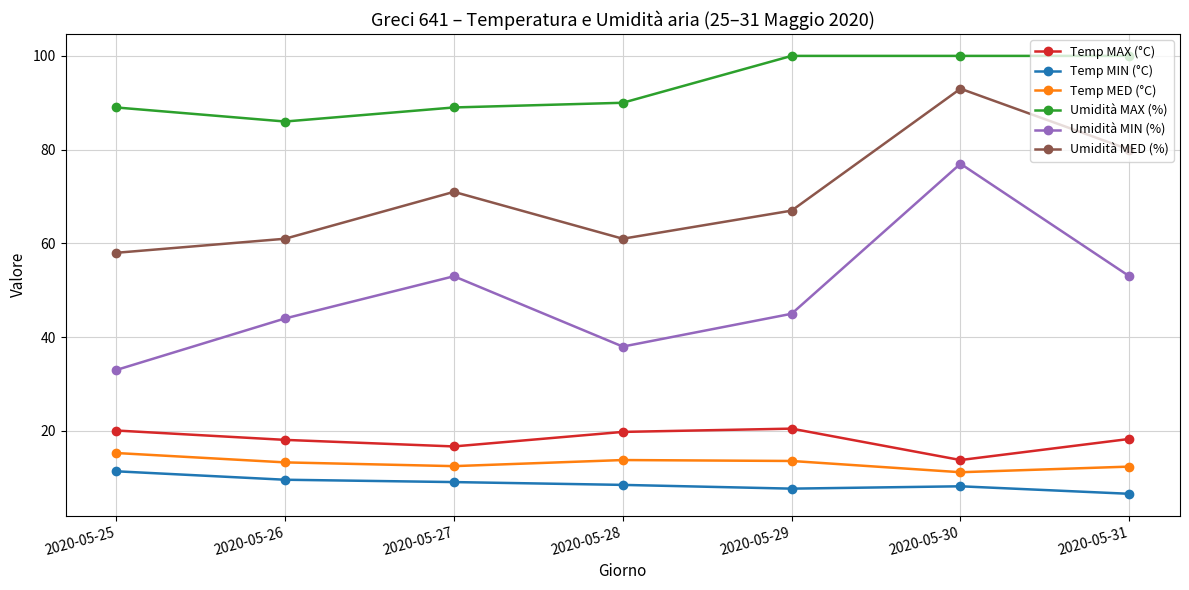

What is the difference between the highest and lowest values at 2020-05-29?

92.3